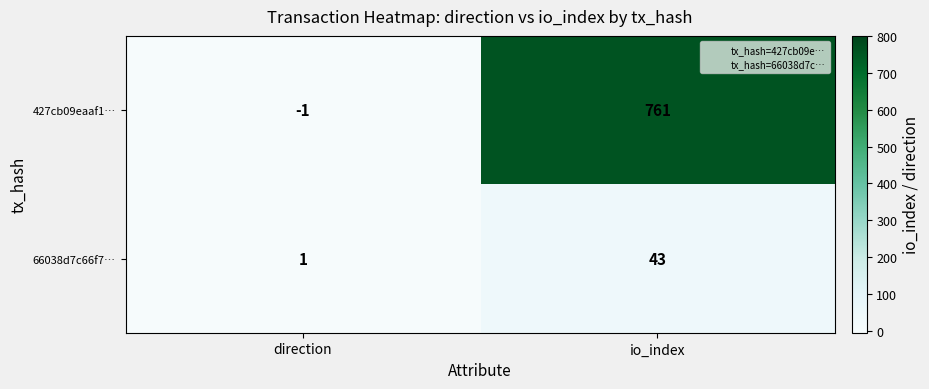

Rank the categories by 427cb09eaaf1… value from highest to lowest.

io_index, direction